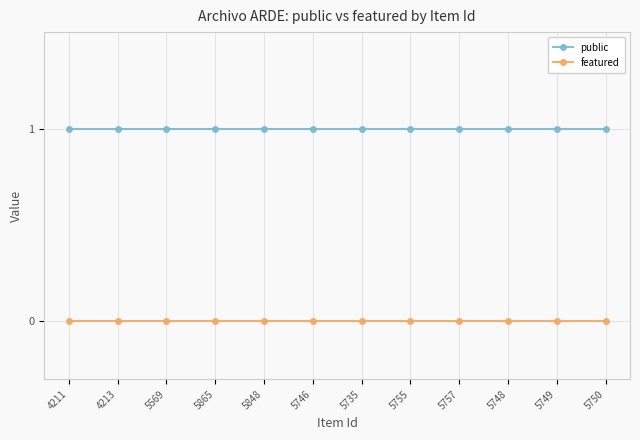

What is the label of the 7th point from the right?

5746